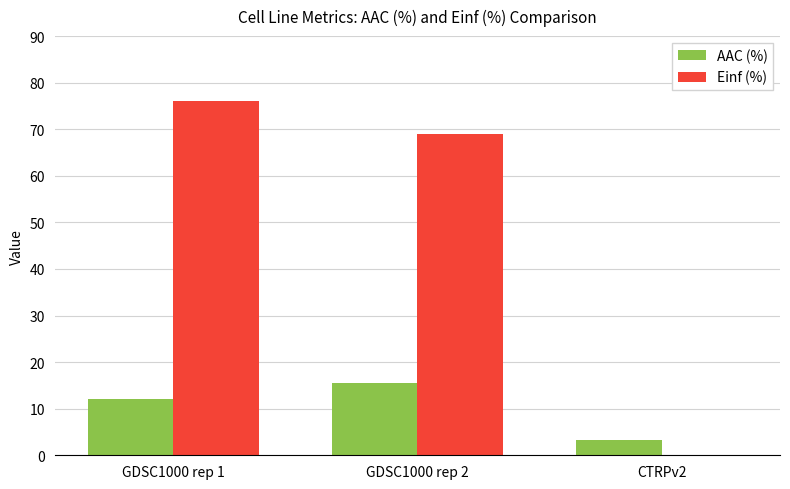

What is the approximate value of Einf (%) at GDSC1000 rep 1?

76.0